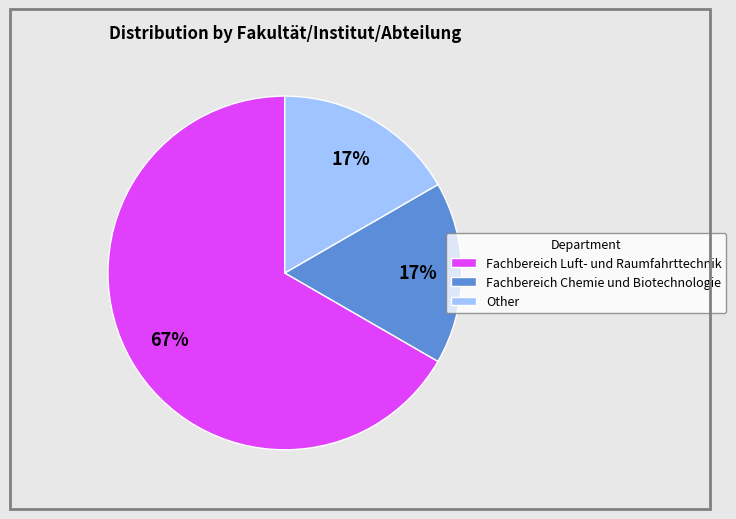

Which category has the biggest portion of the pie?

Fachbereich Luft- und Raumfahrttechnik